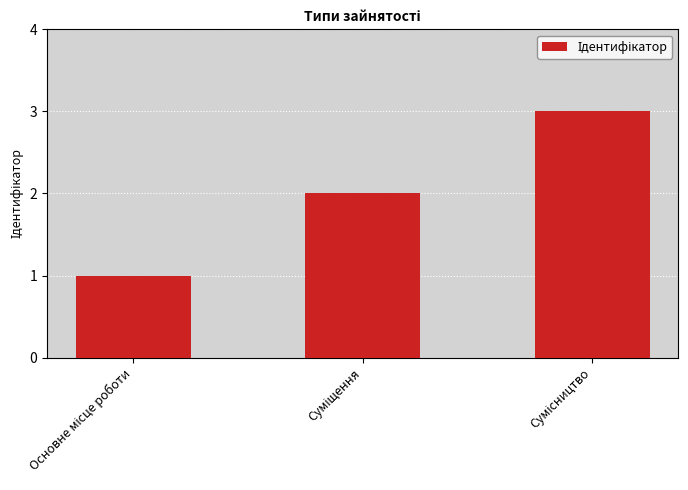

What is the greatest value displayed?

3